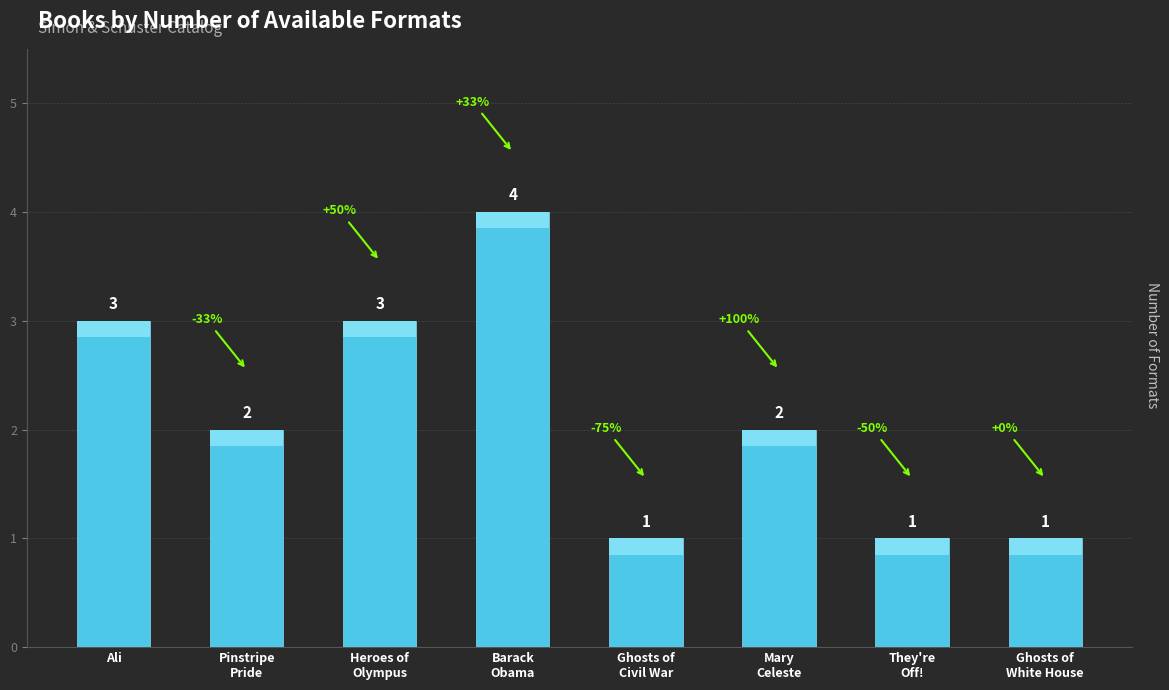

What is the value of the 3rd bar from the left?

3